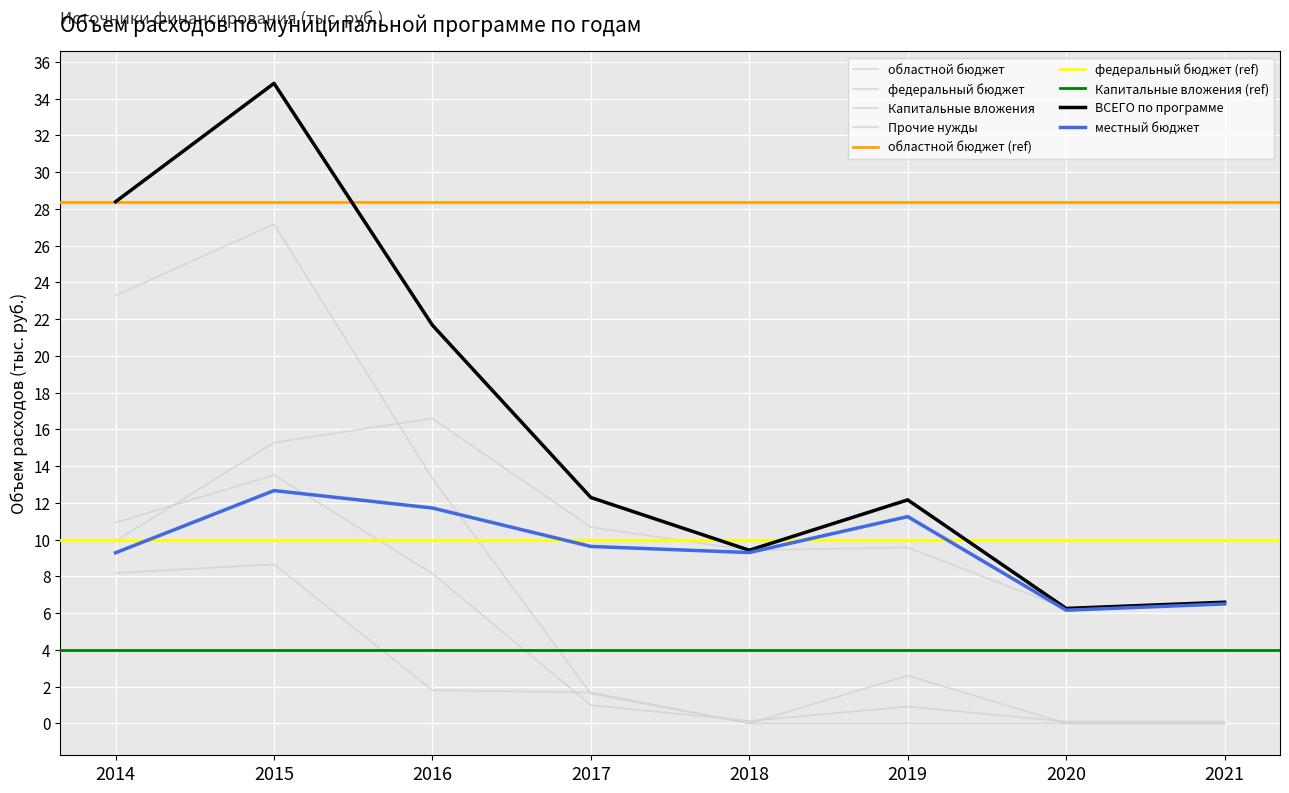

At which category does ВСЕГО по муниципальной программе reach its first local peak?

2015